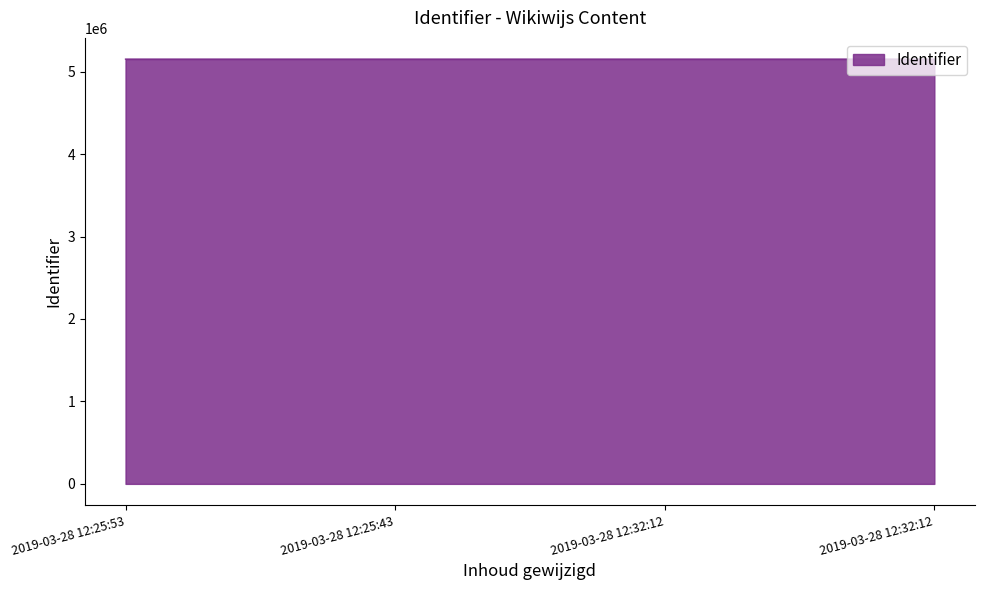

Reading left to right, list all the values displayed in this chart.

2019-03-28 12:25:53=5151873	2019-03-28 12:25:43=5151876	2019-03-28 12:32:12=5151880	2019-03-28 12:32:12=5151881